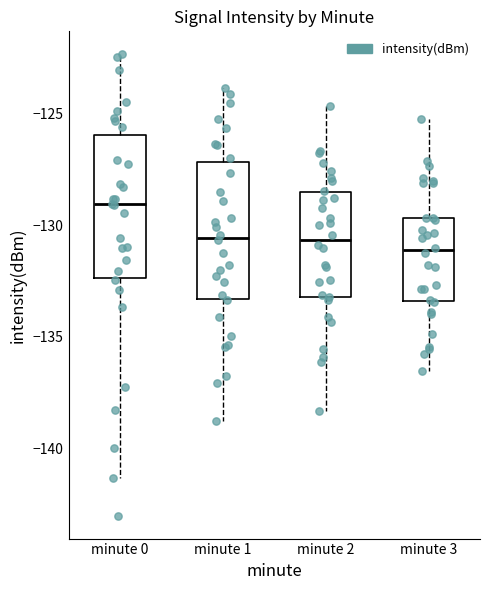

Reading left to right, read every box against the y-axis: the position of its median line, the range the box covers, and the ends of its whiskers. The values are not printed on the chart, so give them approximately, as read against the axis.

minute 0: median -129.0, box -132.5 to -126.0, whiskers -141.5 to -122.5
minute 1: median -130.5, box -133.5 to -127.0, whiskers -139.0 to -124.0
minute 2: median -130.5, box -133.0 to -128.5, whiskers -138.5 to -124.5
minute 3: median -131.0, box -133.5 to -129.5, whiskers -136.5 to -125.0